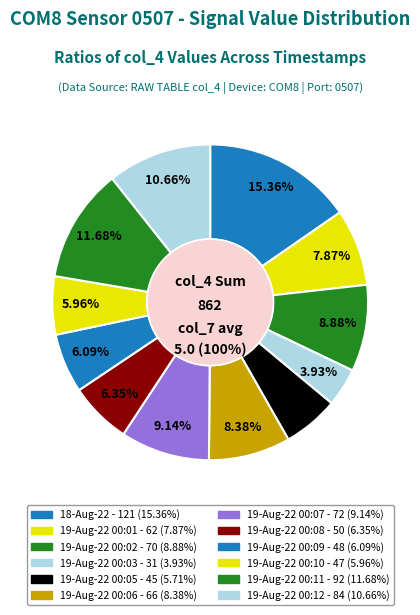

How many slices are in this pie chart?

12